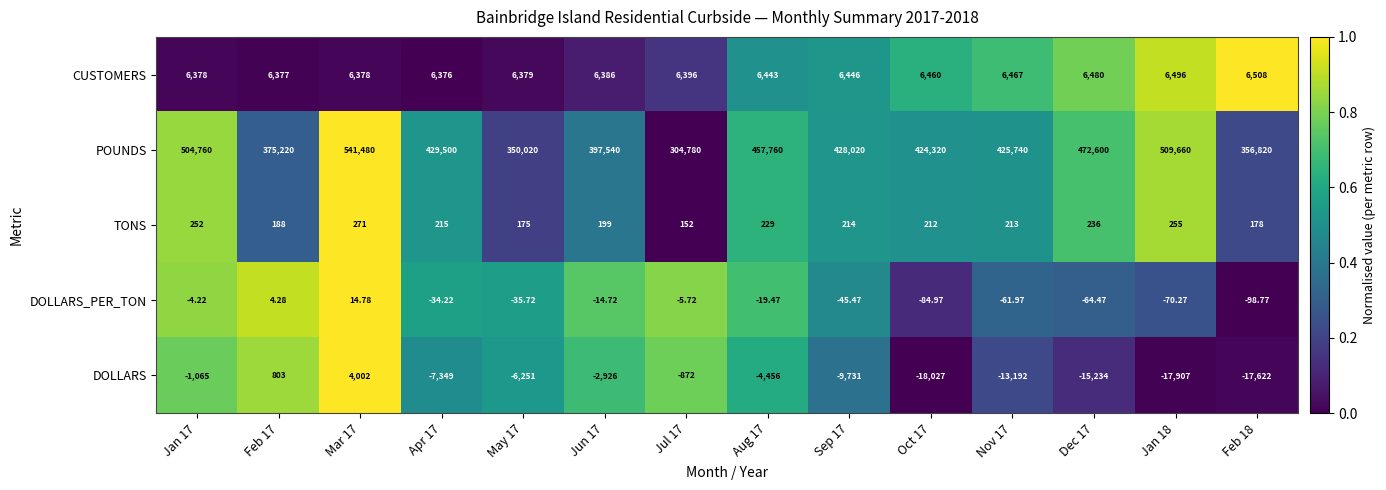

At how many categories does at least one series exceed 0?

14